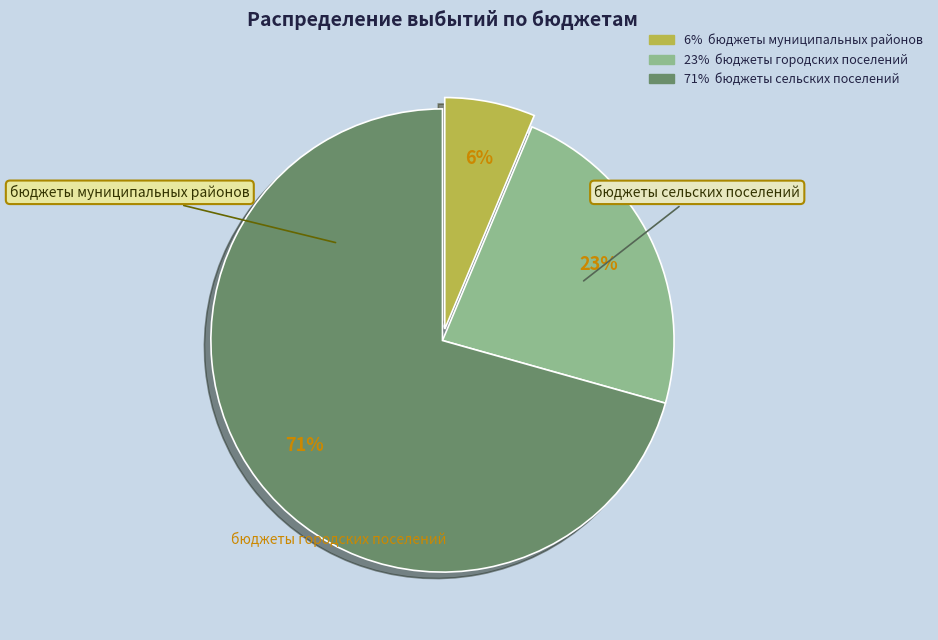

Is there any slice that represents more than half of the pie?

Yes